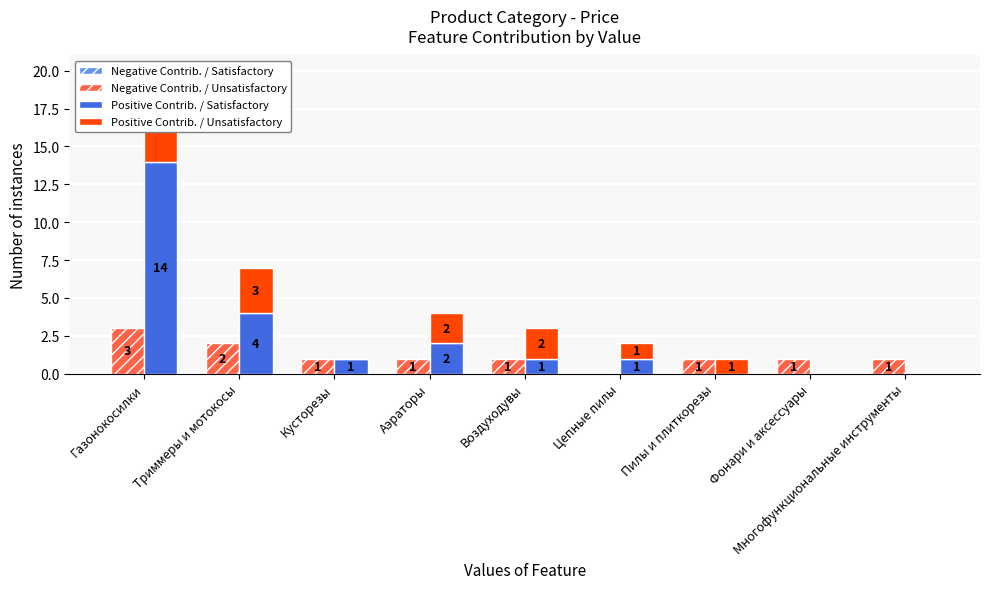

Reading left to right, extract all data points from this chart.

Negative Contrib. / Satisfactory: Газонокосилки=0	Триммеры и мотокосы=0	Кусторезы=0	Аэраторы=0	Воздуходувы=0	Цепные пилы=0	Пилы и плиткорезы=0	Фонари и аксессуары=0	Многофункциональные инструменты=0
Negative Contrib. / Unsatisfactory: Газонокосилки=3	Триммеры и мотокосы=2	Кусторезы=1	Аэраторы=1	Воздуходувы=1	Цепные пилы=0	Пилы и плиткорезы=1	Фонари и аксессуары=1	Многофункциональные инструменты=1
Positive Contrib. / Satisfactory: Газонокосилки=14	Триммеры и мотокосы=4	Кусторезы=1	Аэраторы=2	Воздуходувы=1	Цепные пилы=1	Пилы и плиткорезы=0	Фонари и аксессуары=0	Многофункциональные инструменты=0
Positive Contrib. / Unsatisfactory: Газонокосилки=6	Триммеры и мотокосы=3	Кусторезы=0	Аэраторы=2	Воздуходувы=2	Цепные пилы=1	Пилы и плиткорезы=1	Фонари и аксессуары=0	Многофункциональные инструменты=0